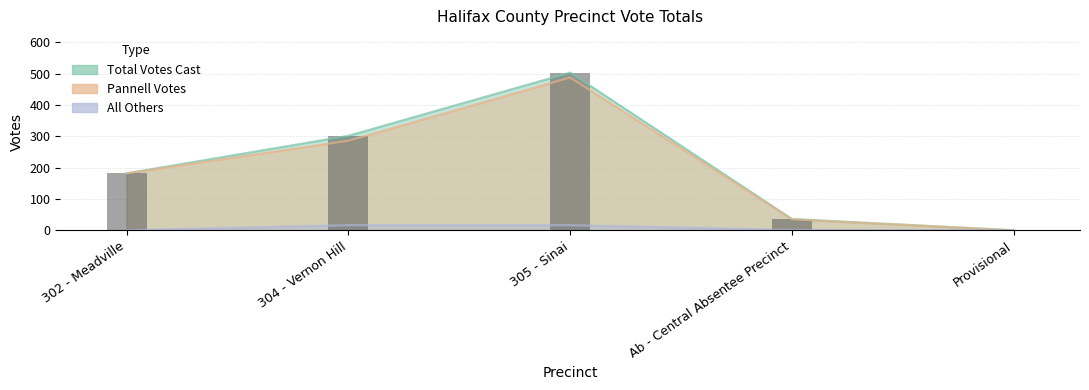

List the series in order of their peak value, highest first.

Total Votes Cast, Pannell Votes, All Others